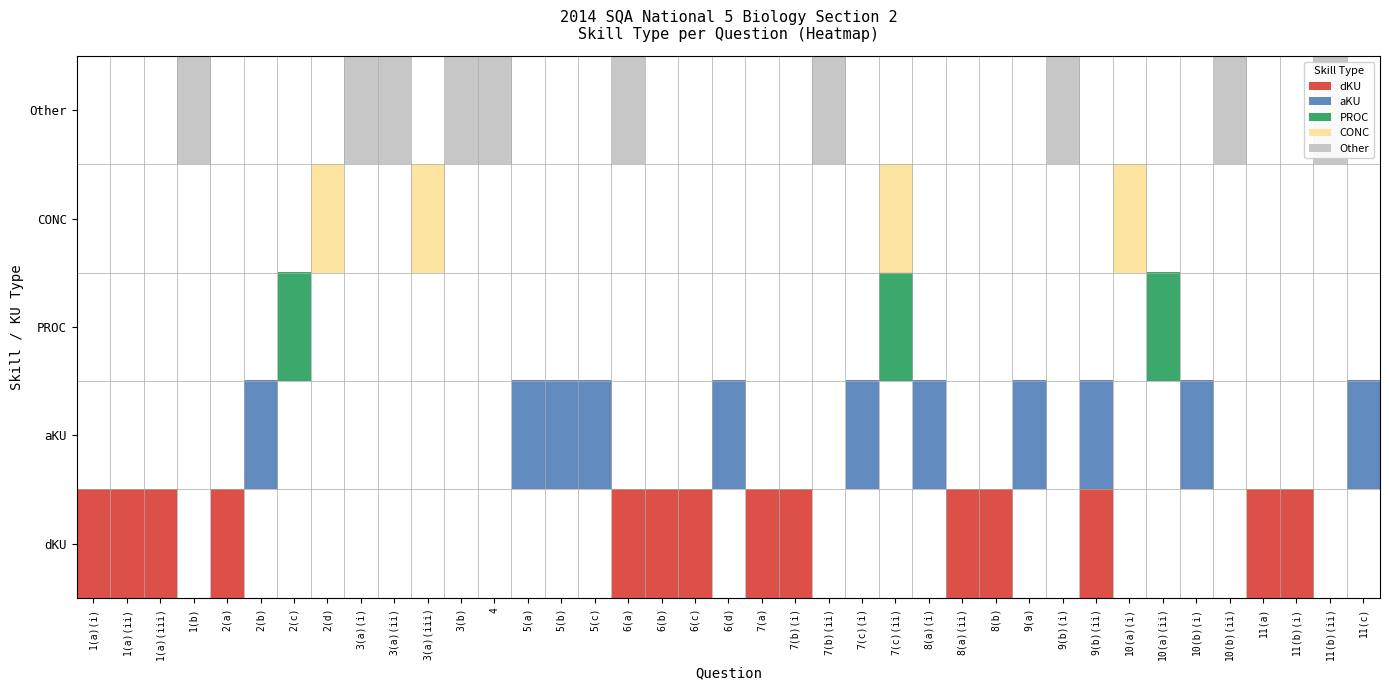

What is the difference between the second highest and minimum values in the PROC series?

1